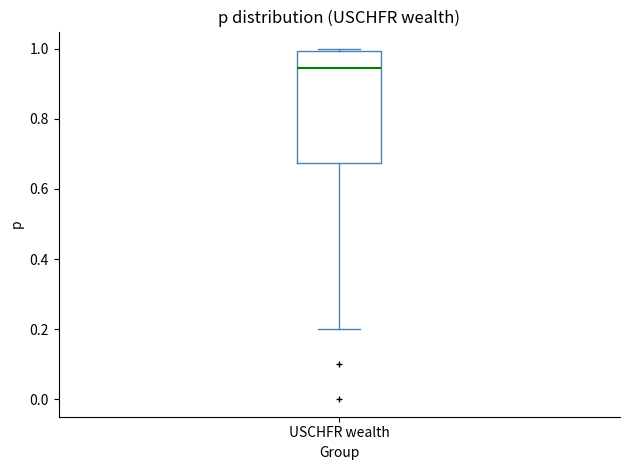

Read this box plot against the y-axis: the position of the median line, the range covered by the box, and the ends of both whiskers. The values are not printed on the chart, so give them approximately, as read against the axis.

median 0.94, box 0.68 to 1.00, whiskers 0.20 to 1.00 (just above the box's upper edge)